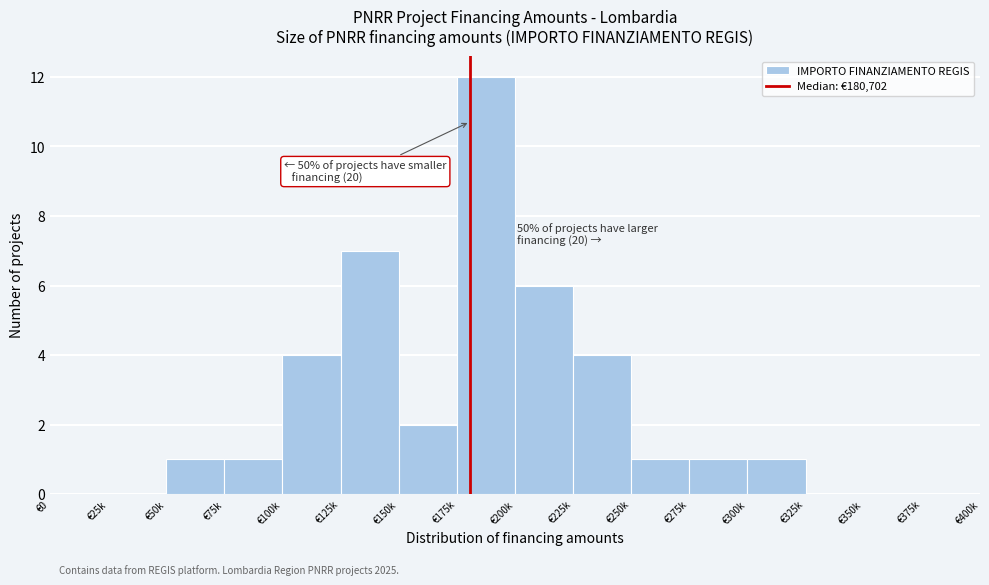

Reading left to right, extract all data points from this chart.

€0=0	€25k=0	€50k=1	€75k=1	€100k=4	€125k=7	€150k=2	€175k=12	€200k=6	€225k=4	€250k=1	€275k=1	€300k=1	€325k=0	€350k=0	€375k=0